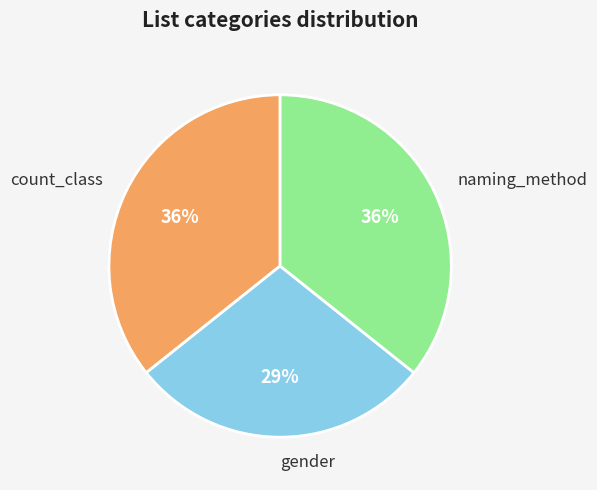

To the nearest percent, what is the difference between the largest and smallest slice percentages?

7%